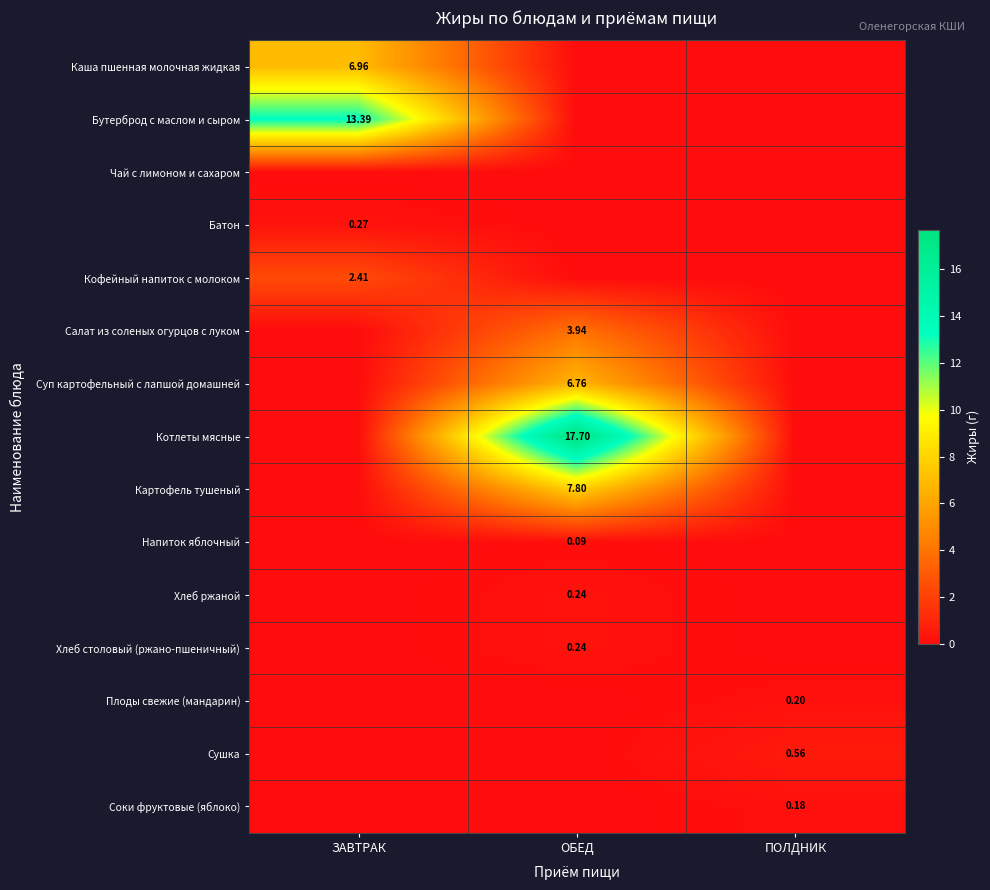

Is the value of Батон at ЗАВТРАК greater than the value of Плоды свежие (мандарин) at ПОЛДНИК?

Yes